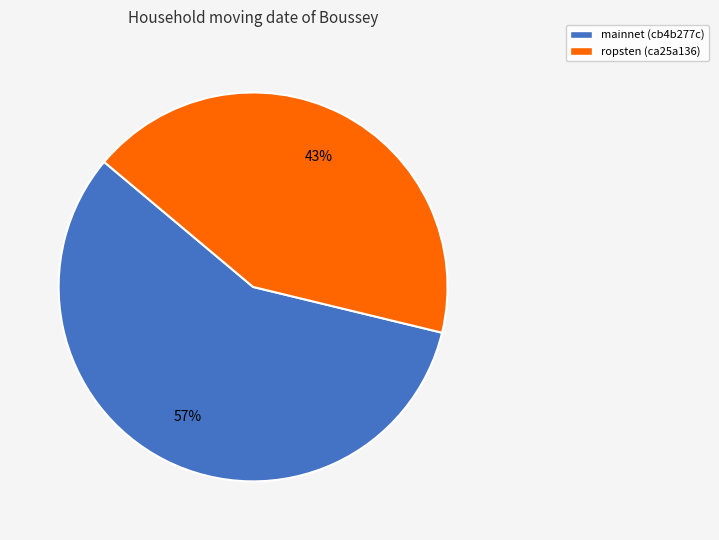

True or false: ropsten (ca25a136) accounts for 43% of the total.

True